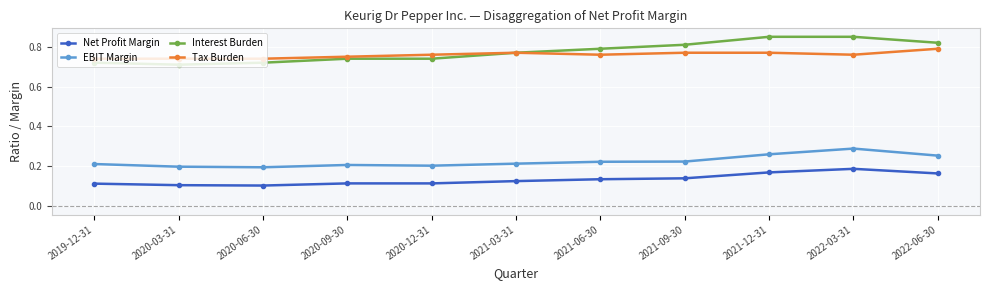

At 2021-12-31, list the series in order from largest to smallest.

Interest Burden, Tax Burden, EBIT Margin, Net Profit Margin